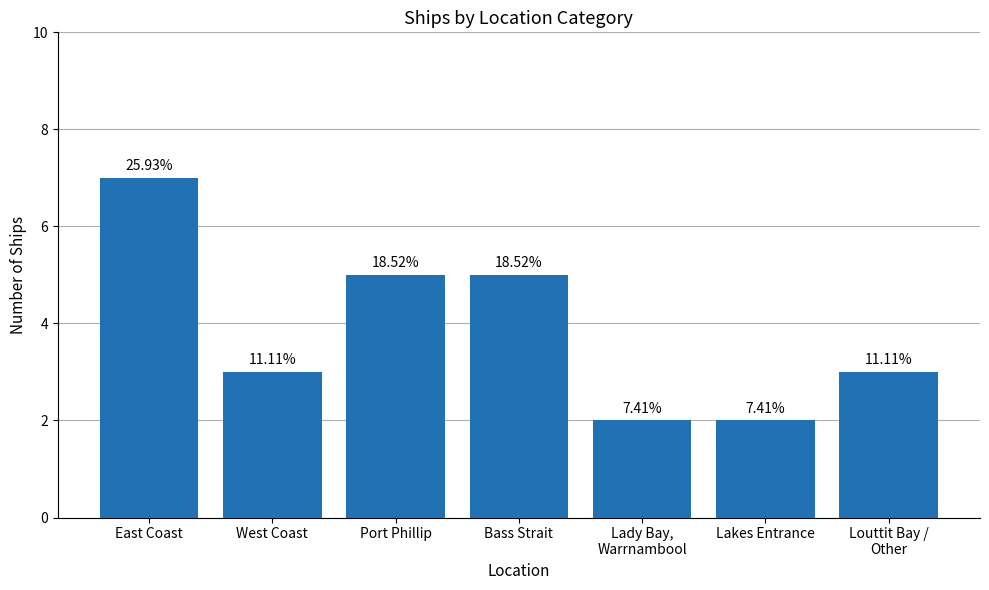

How many bars are there in total?

7